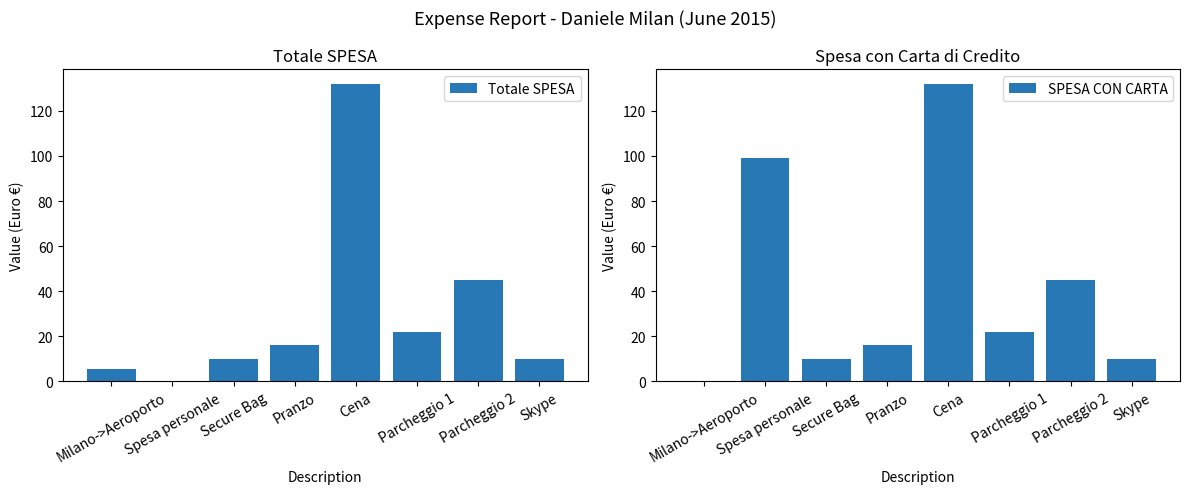

At which label does Totale SPESA first exceed 16?

Cena